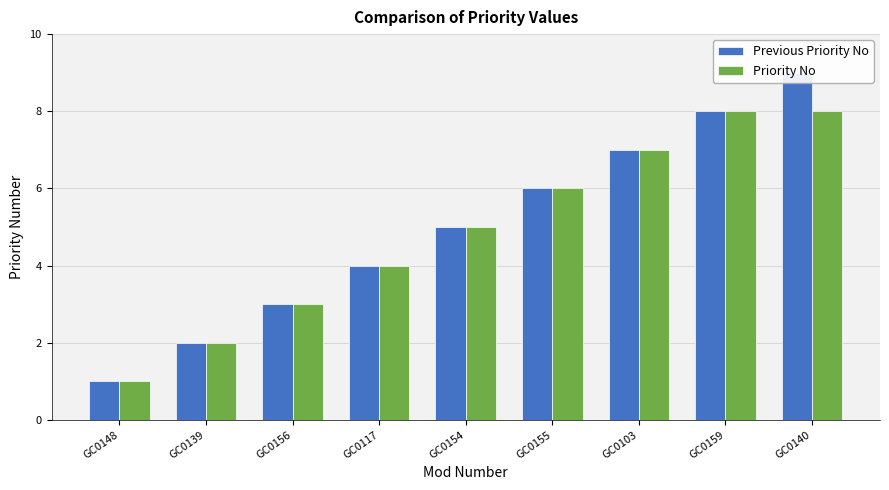

How many series are shown in this chart?

2